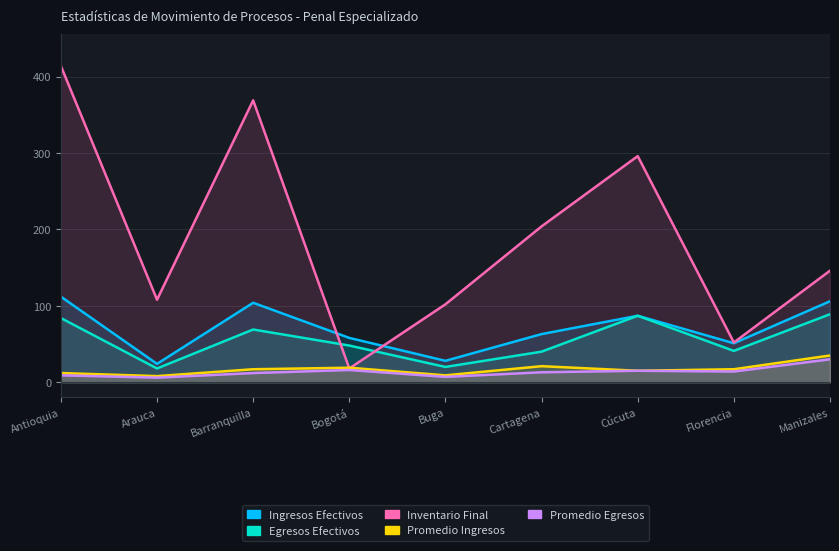

Reading right to left, list all the values displayed in this chart.

Ingresos Efectivos: 106	51	87	63	28	58	104	24	112
Egresos Efectivos: 89	41	87	40	20	48	69	18	84
Inventario Final: 146	52	296	204	102	18	369	108	414
Promedio Ingresos: 35	17	15	21	9	19	17	8	12
Promedio Egresos: 30	14	15	13	7	16	12	6	9